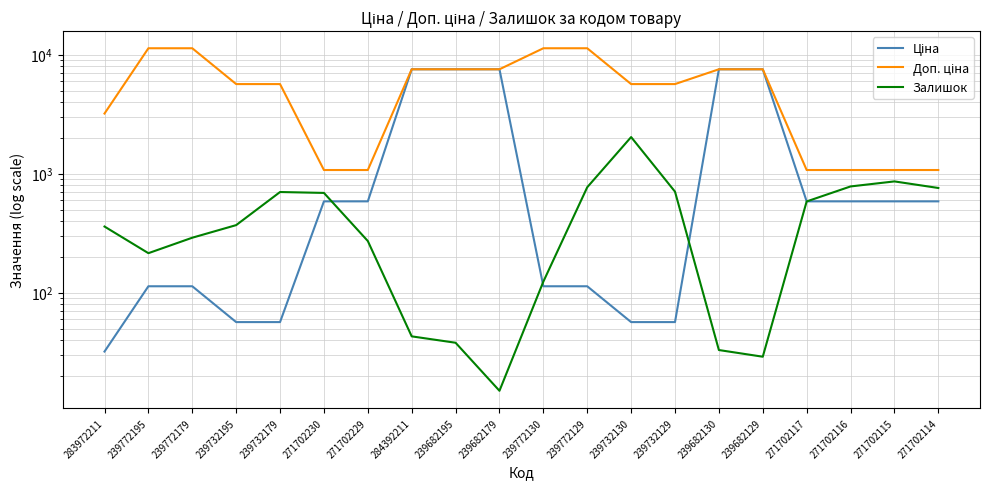

Is the value of Доп. ціна at 239732179 greater than the value of Залишок at 271702114?

Yes